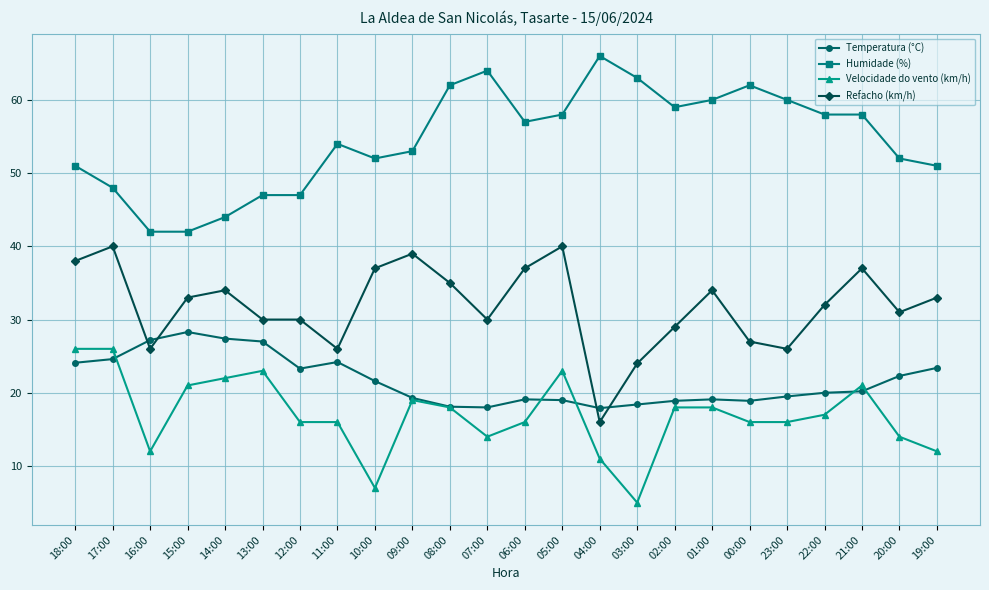

True or false: Refacho (km/h) and Velocidade do vento (km/h) intersect in this chart.

False